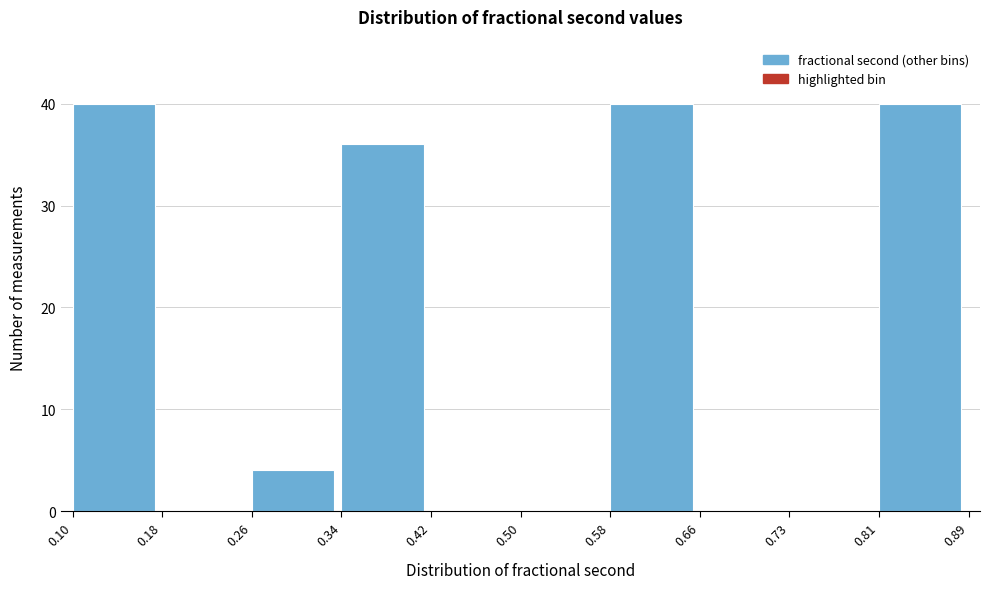

Reading left to right, transcribe this chart: for each bar, give the range it covers on the x-axis and its height. The values are not printed on the chart, so give them approximately, as read against the axis.

0.10 to 0.18: 40
0.18 to 0.26: 0
0.26 to 0.34: 4
0.34 to 0.42: 36
0.42 to 0.50: 0
0.50 to 0.58: 0
0.58 to 0.66: 40
0.66 to 0.73: 0
0.73 to 0.81: 0
0.81 to 0.89: 40